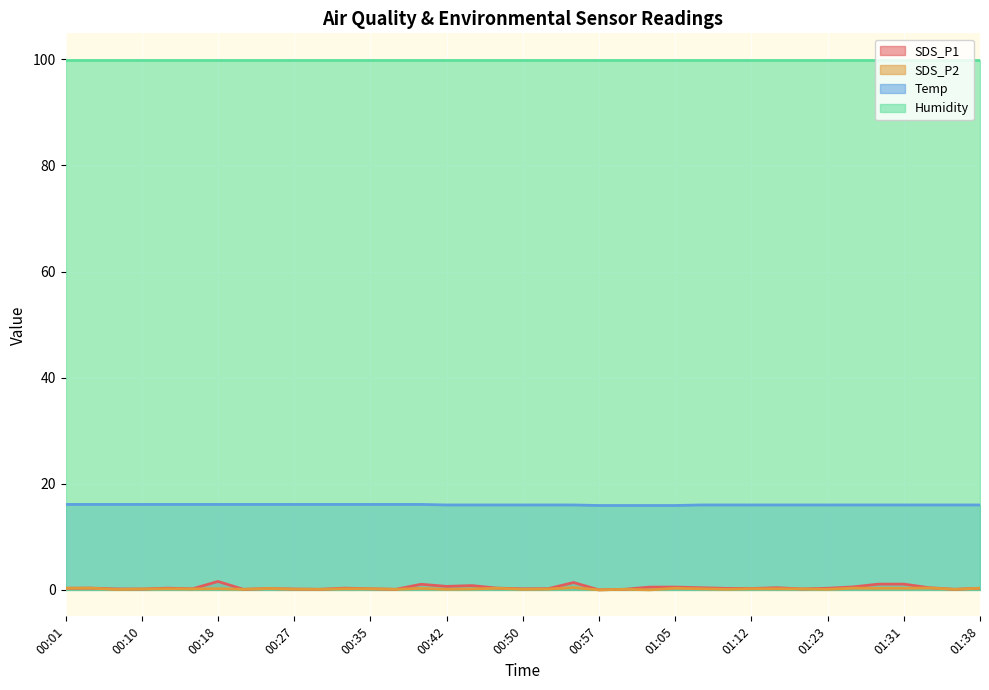

What is the label of the 4th point from the left?

00:10